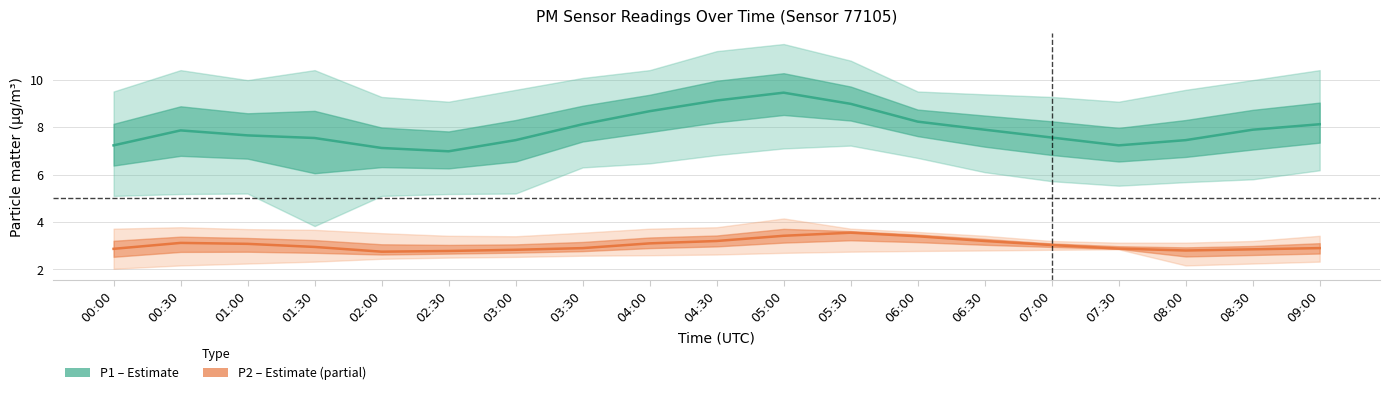

True or false: P1 (PM10) and P2 (PM2.5) cross at least once.

False